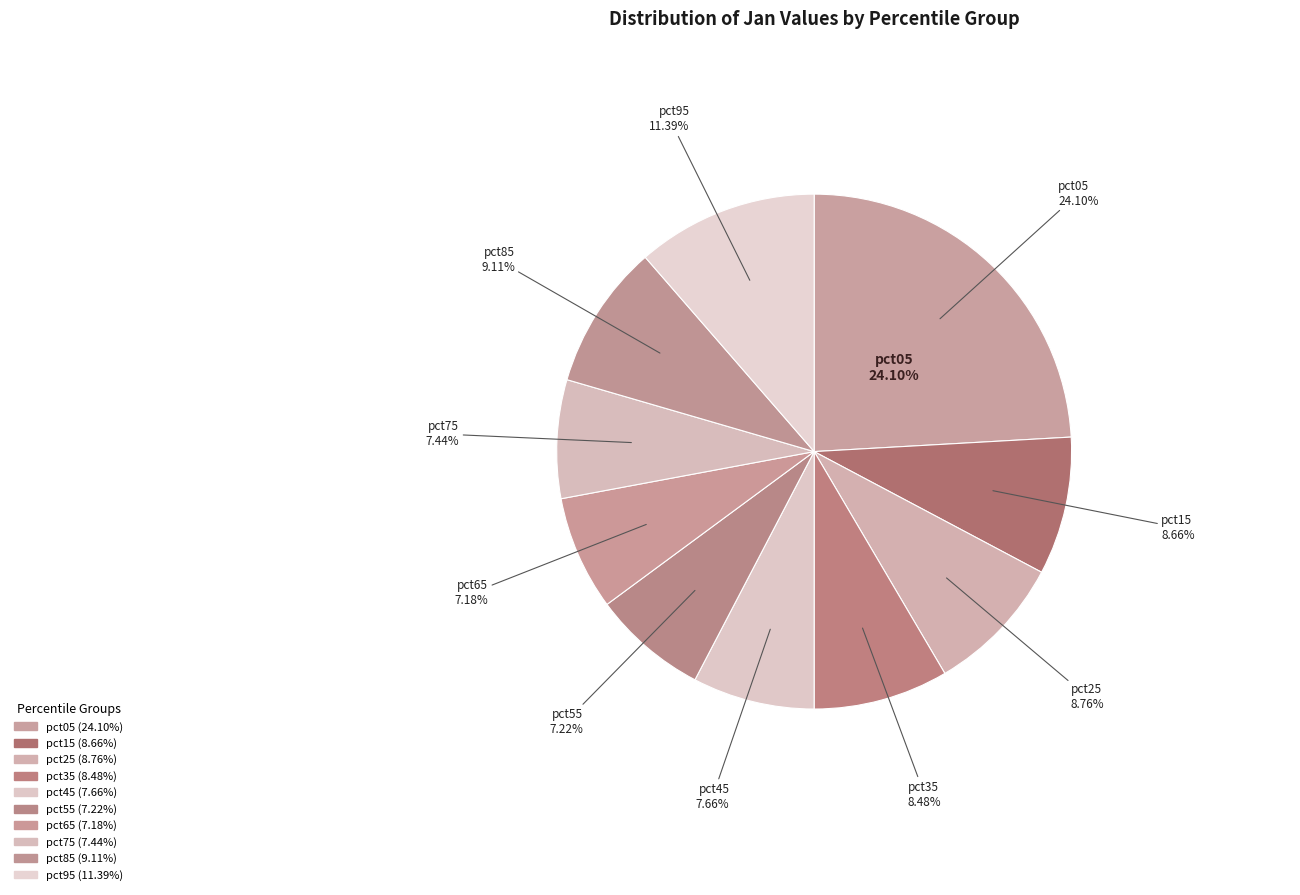

Does pct25 represent more than half of the total?

No